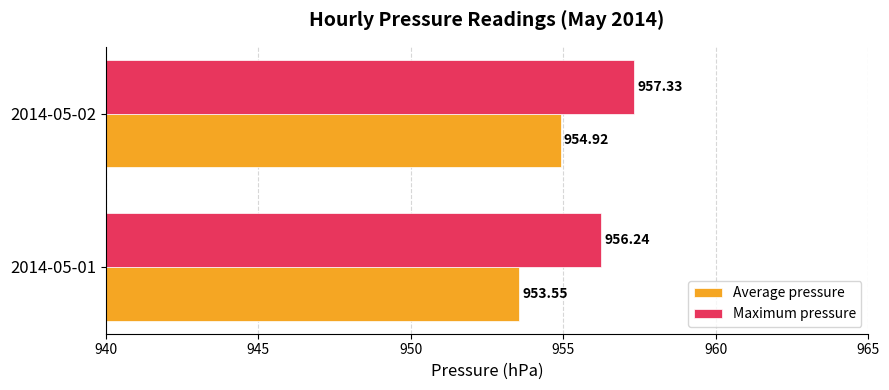

What is the difference between the Maximum pressure values at 2014-05-01 and 2014-05-02?

1.1